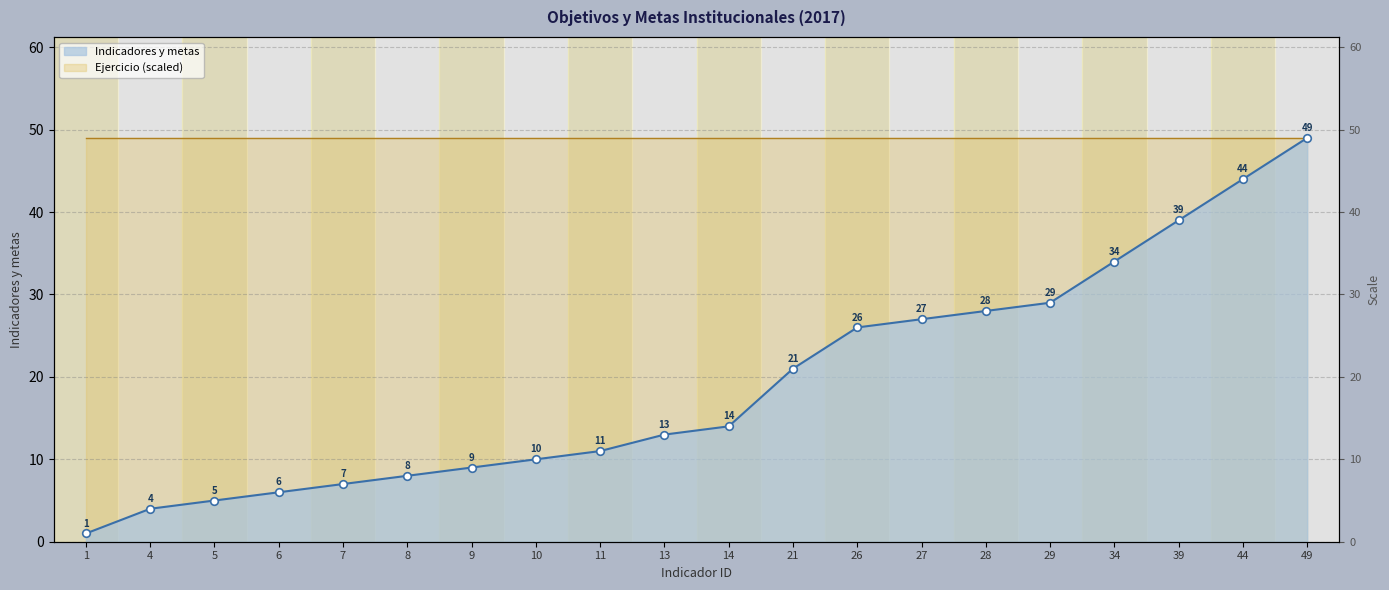

Between 11 and 8, which is larger?

11